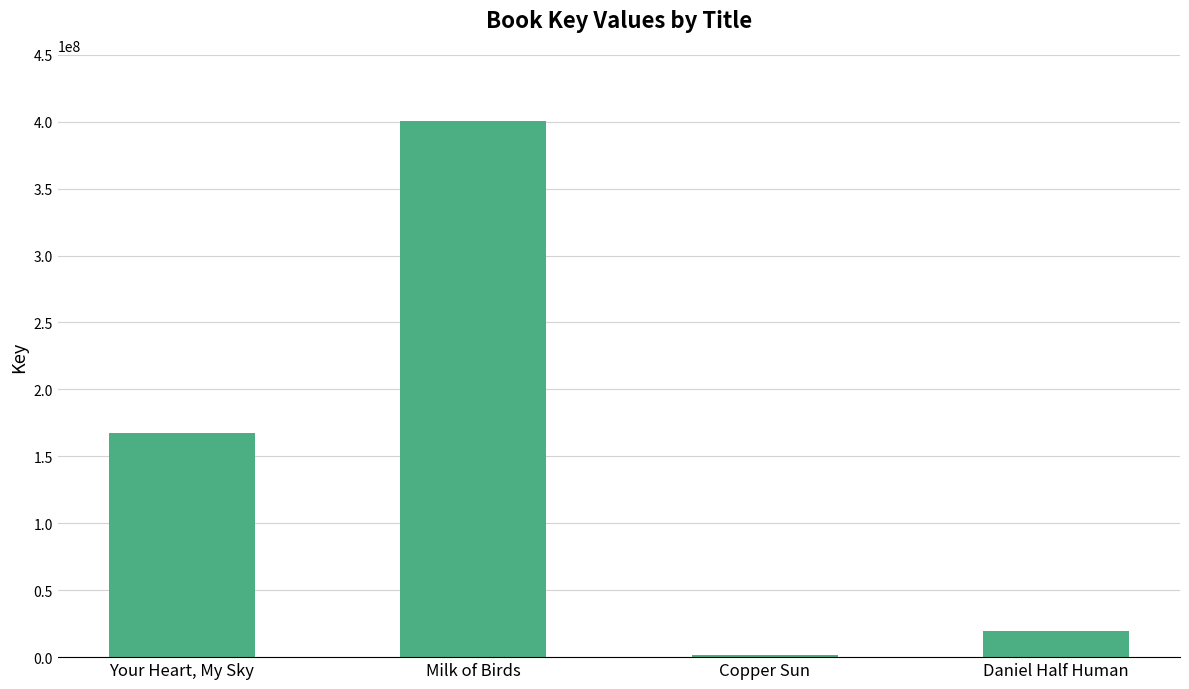

What is the sum of all values?

588341593